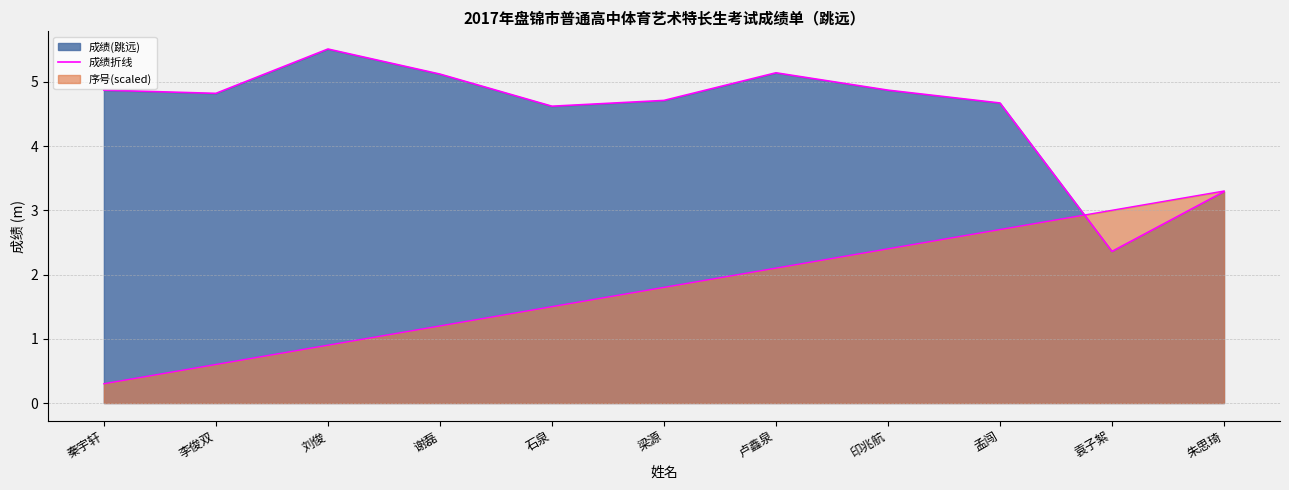

What is the label of the 3rd point from the left?

刘俊